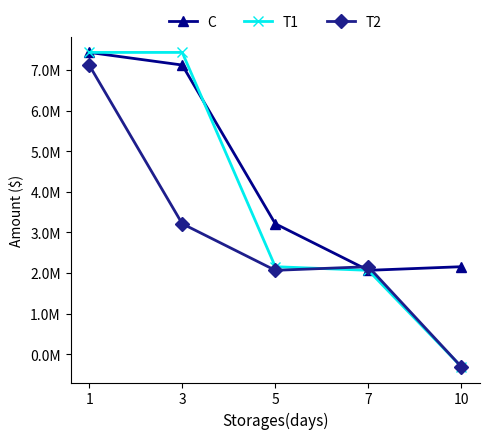

Between which two adjacent categories do C and T1 first intersect?

3 and 5